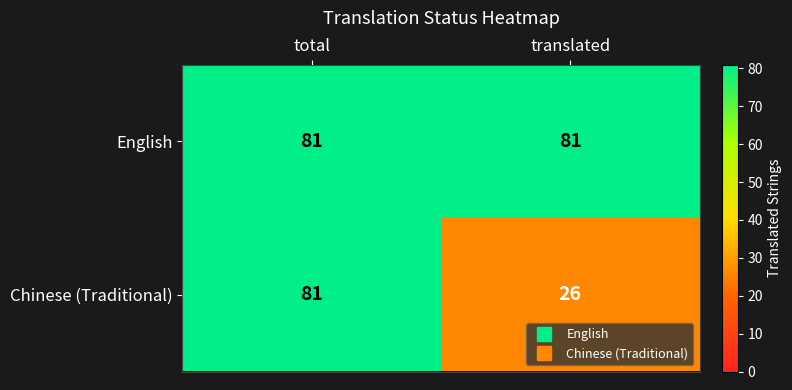

Reading left to right, transcribe all the data shown in this chart.

English: total=81	translated=81
Chinese (Traditional): total=81	translated=26